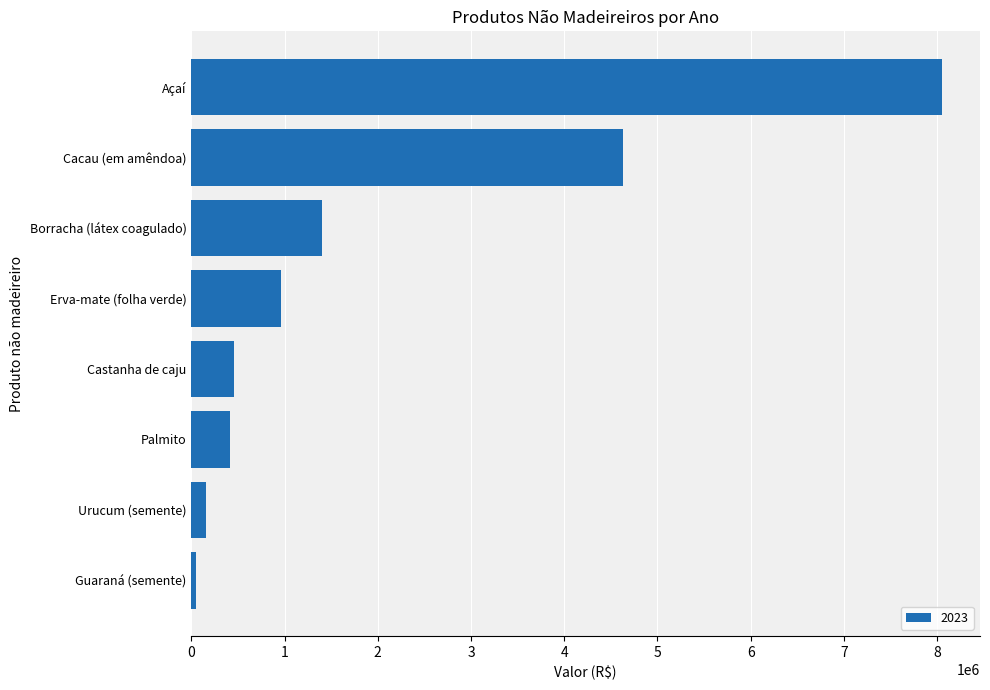

What is the sum of all values?

16130791